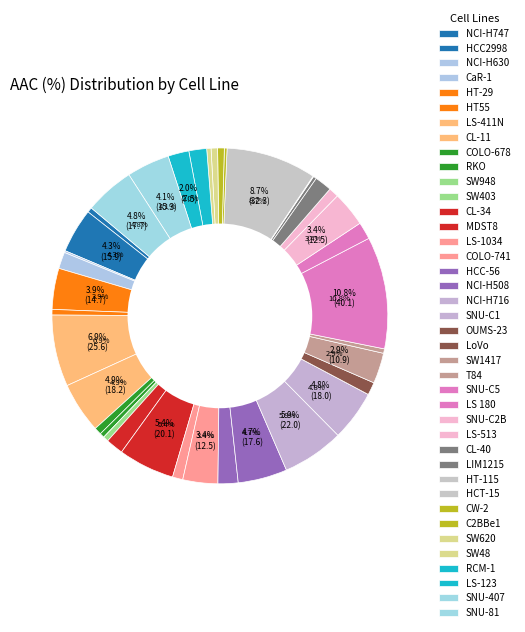

Which slice is the largest?

SNU-C5